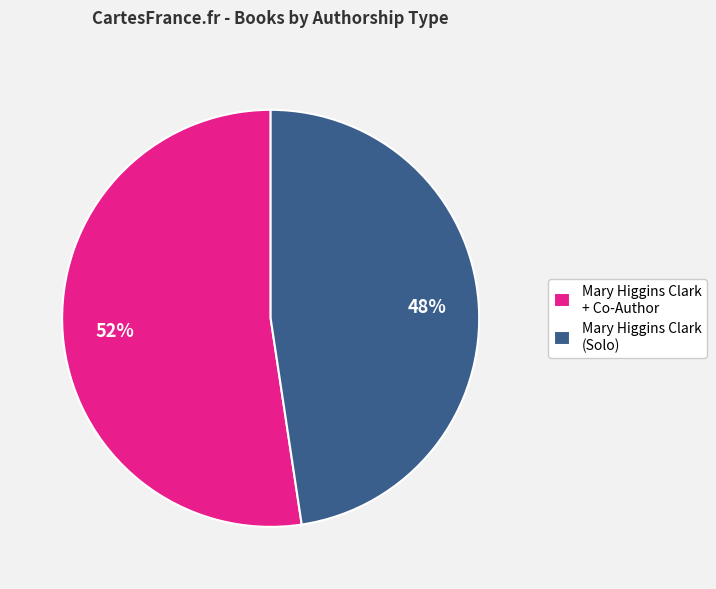

To the nearest percent, what is the combined percentage of Mary Higgins Clark + Co-Author and Mary Higgins Clark (Solo)?

100%